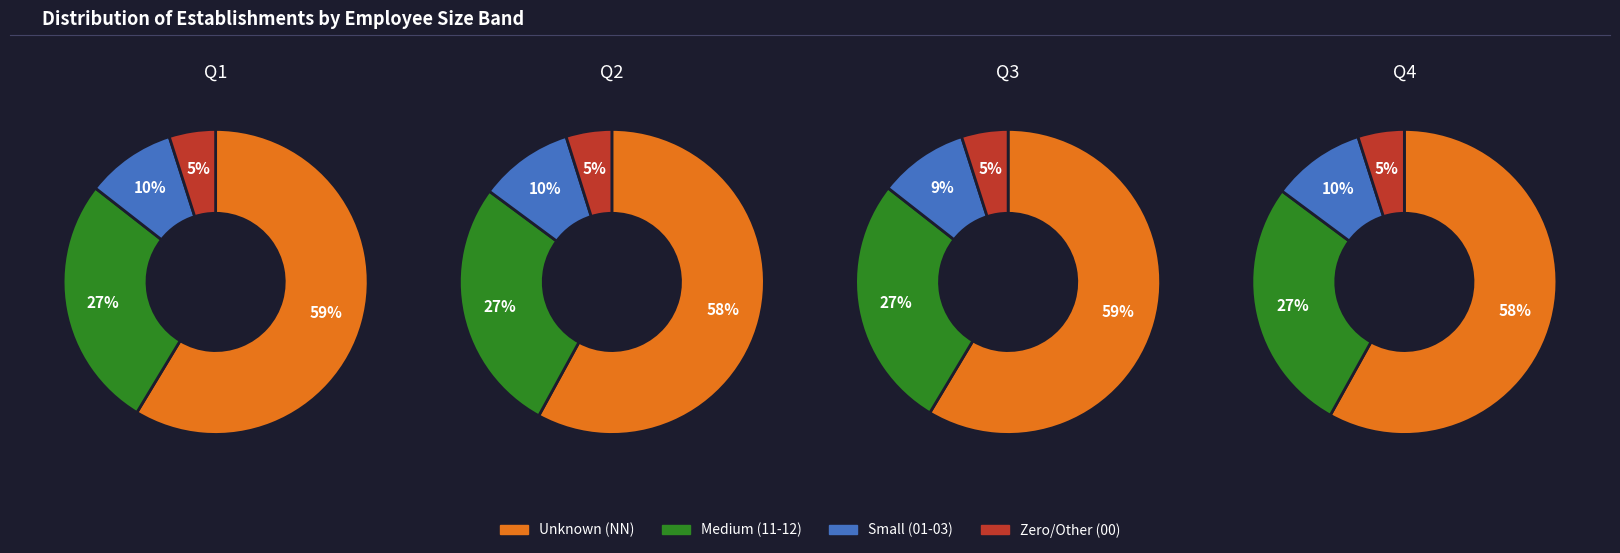

Does NN represent more than half of the total?

Yes